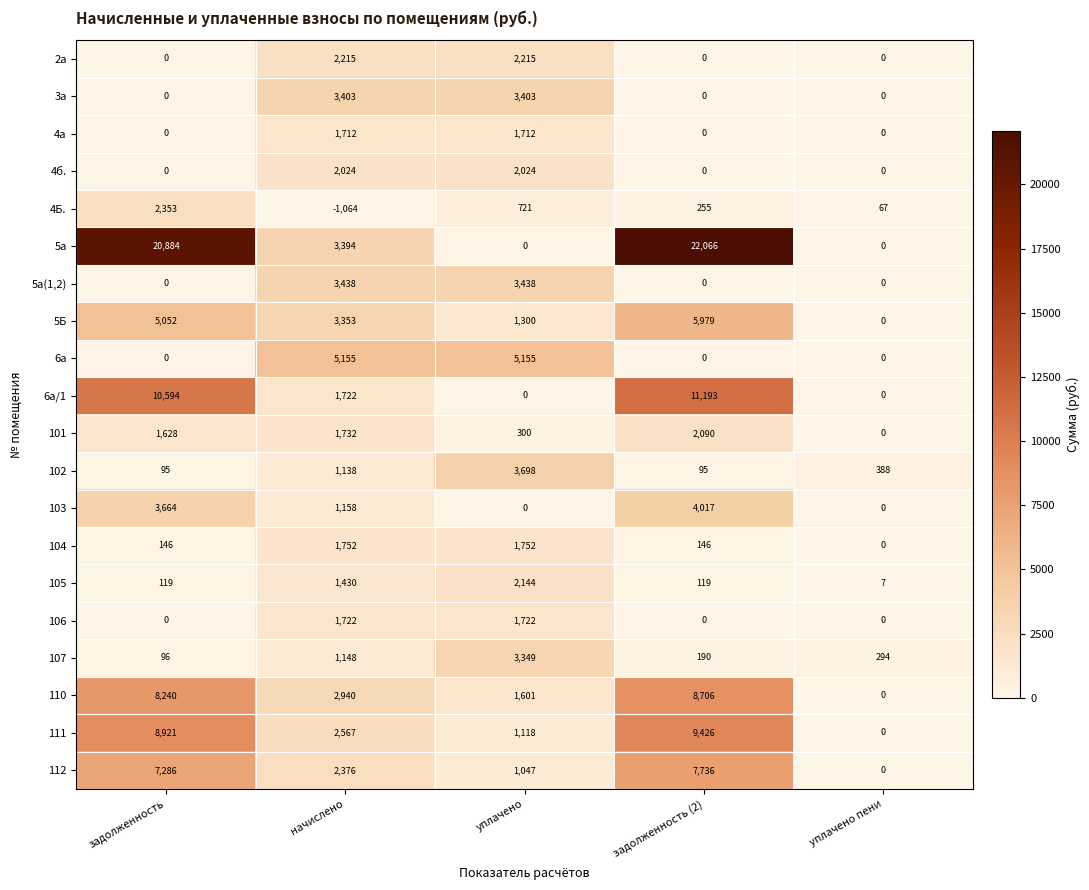

Which series has the largest range (max minus min)?

5а